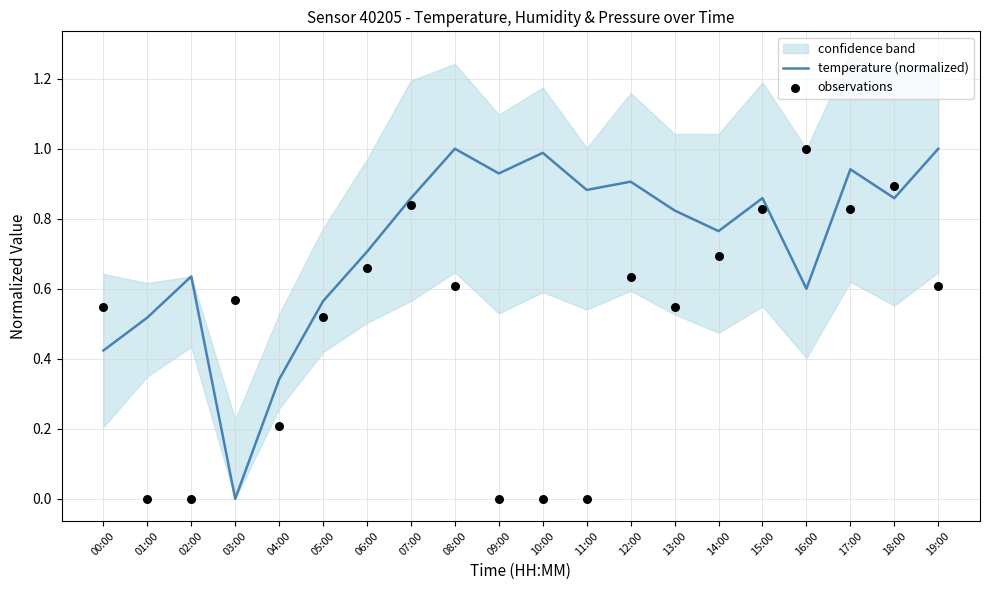

At how many categories does at least one series exceed 0?

20